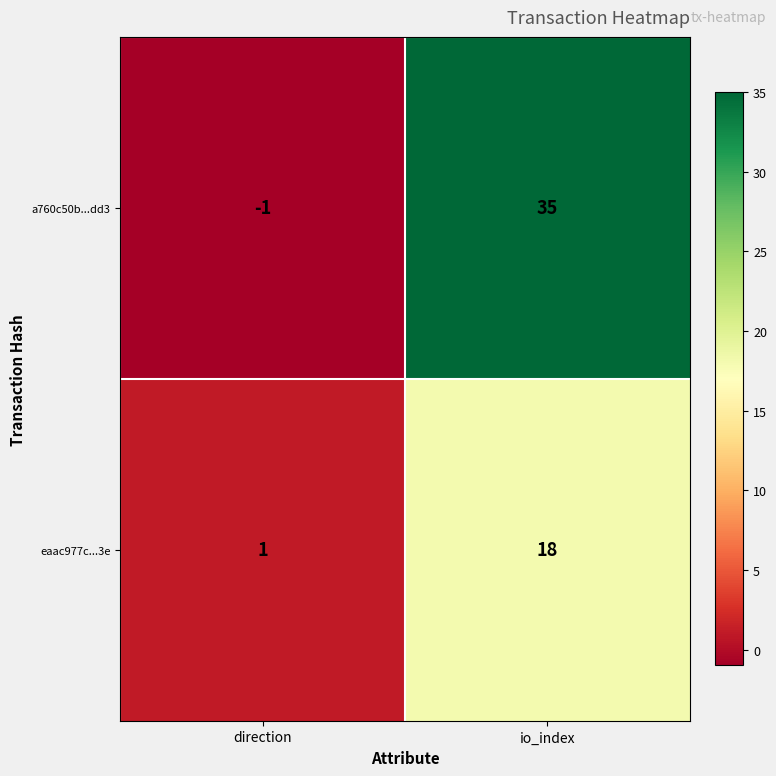

Which series has the largest total across all categories?

a760c50b...dd3